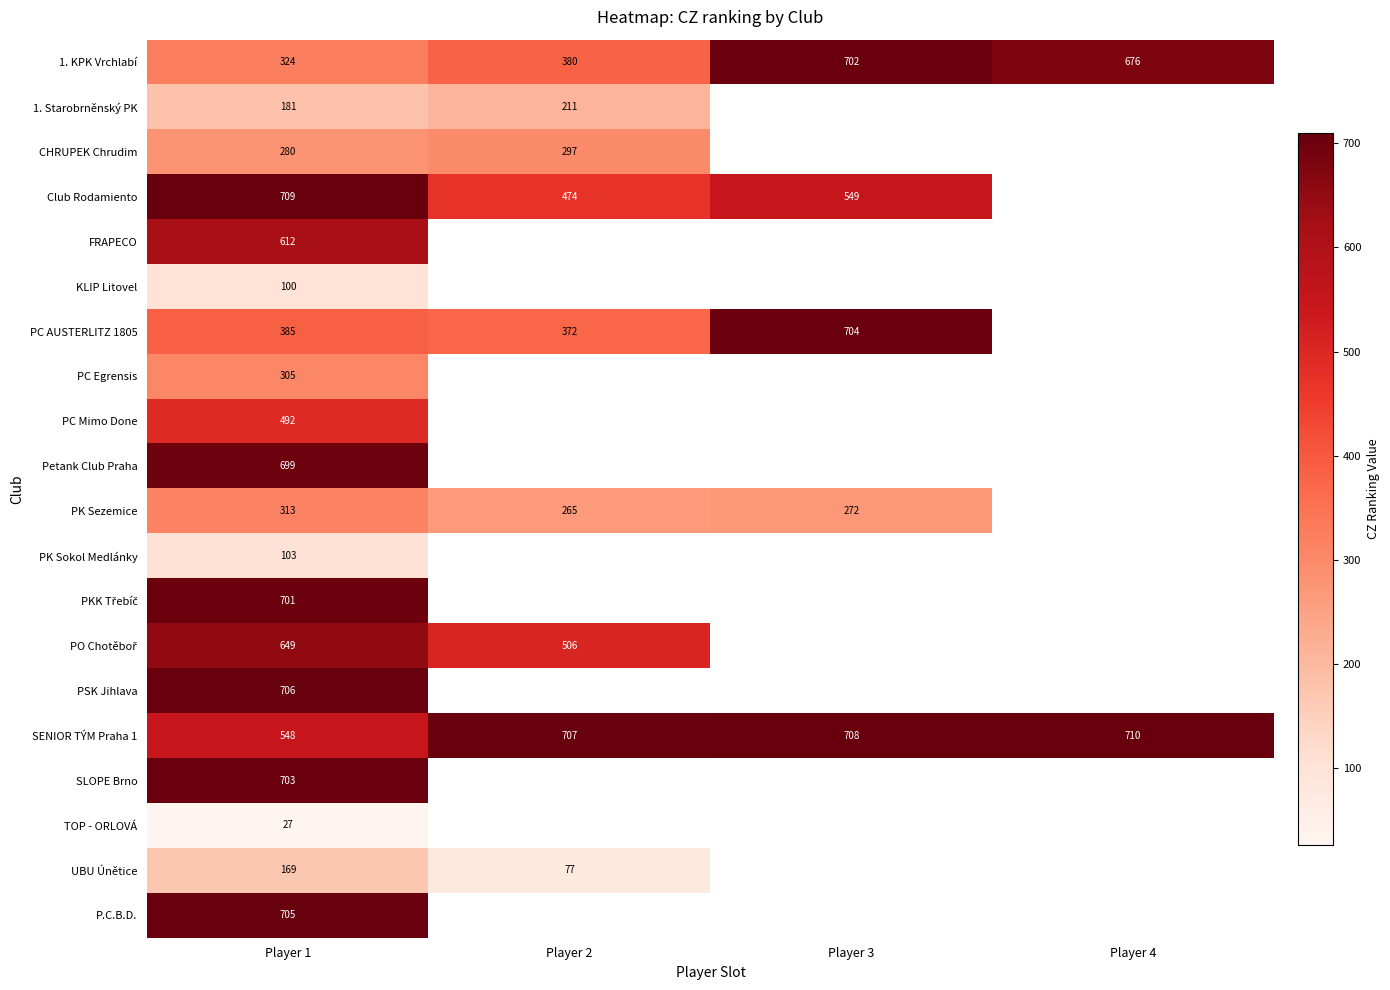

What is the greatest value displayed?

710.0